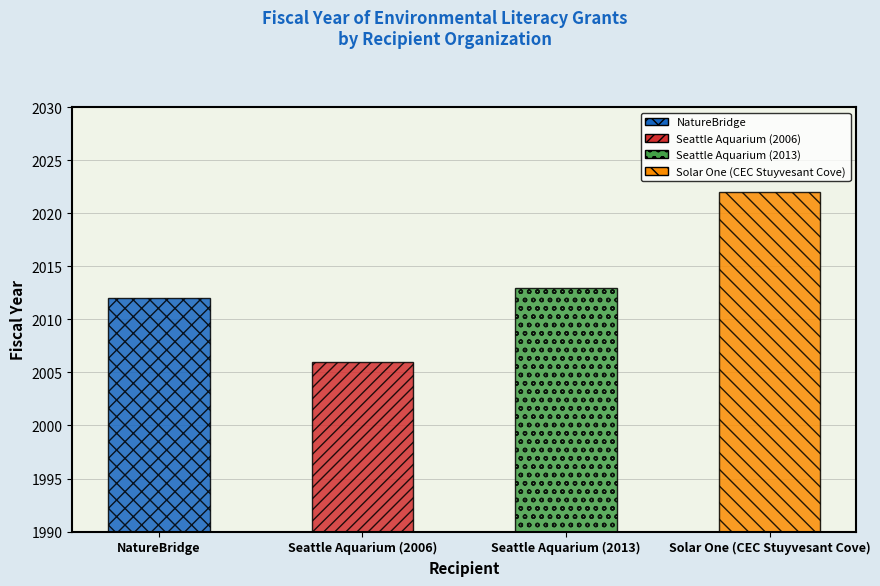

What is the minimum value shown in the chart?

2006